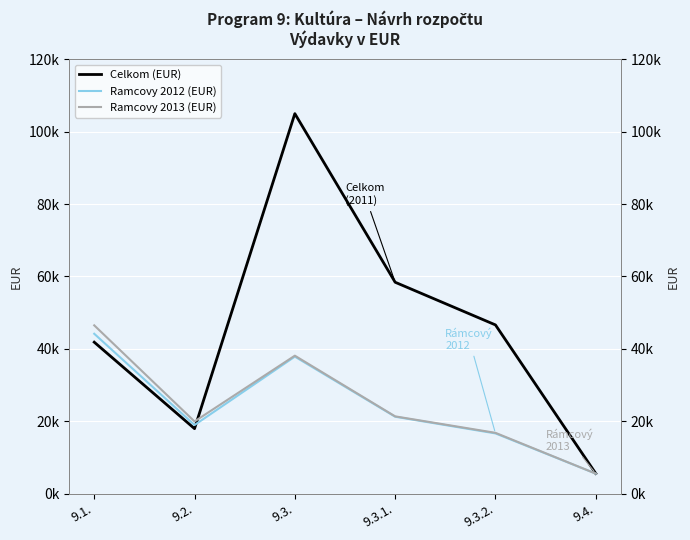

Reading left to right, list all the values displayed in this chart.

Celkom (EUR): 9.1.=41825	9.2.=17925	9.3.=104975	9.3.1.=58384	9.3.2.=46591	9.4.=5530
Ramcovy 2012 (EUR): 9.1.=44149	9.2.=18921	9.3.=37830	9.3.1.=21220	9.3.2.=16610	9.4.=5500
Ramcovy 2013 (EUR): 9.1.=46473	9.2.=19917	9.3.=38090	9.3.1.=21320	9.3.2.=16770	9.4.=5500